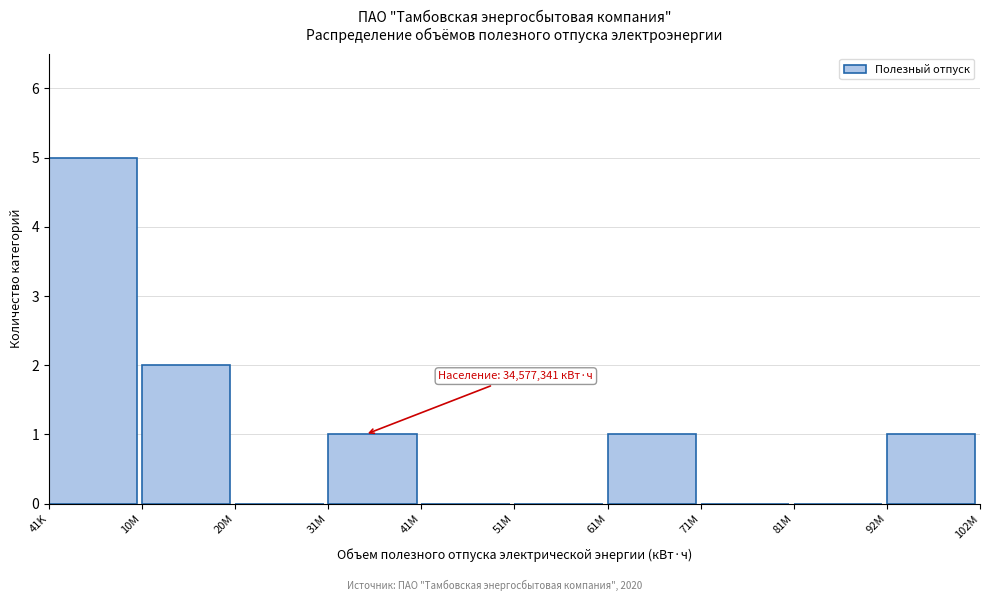

Reading left to right, what are all the values shown in this chart?

41K=5	10M=2	20M=0	31M=1	41M=0	51M=0	61M=1	71M=0	81M=0	92M=1